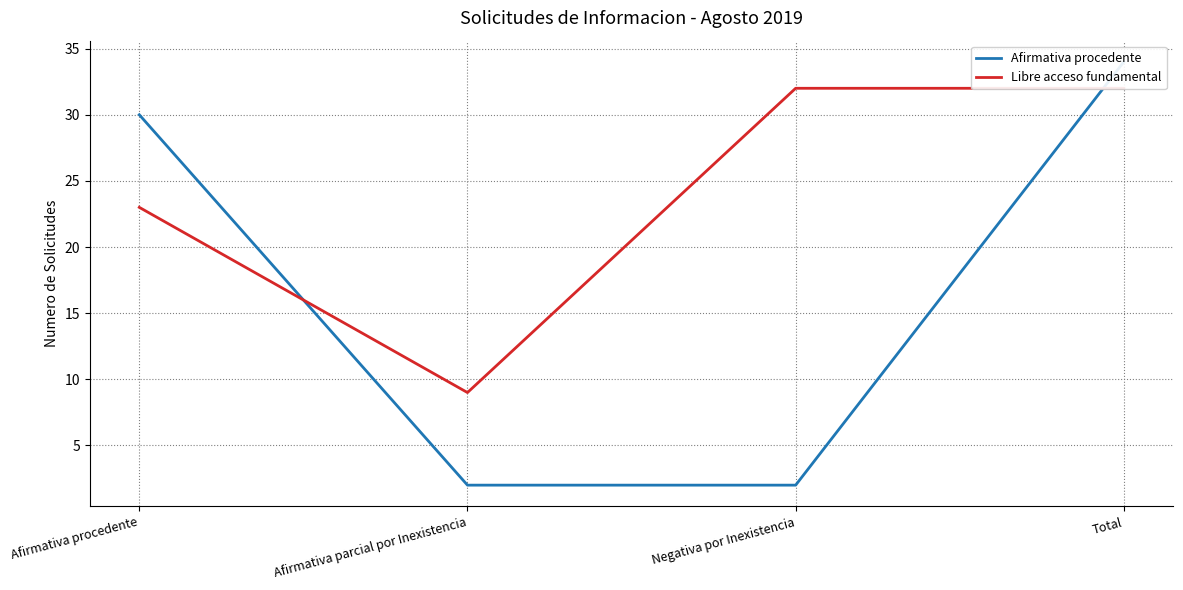

How many lines are shown in the chart?

2